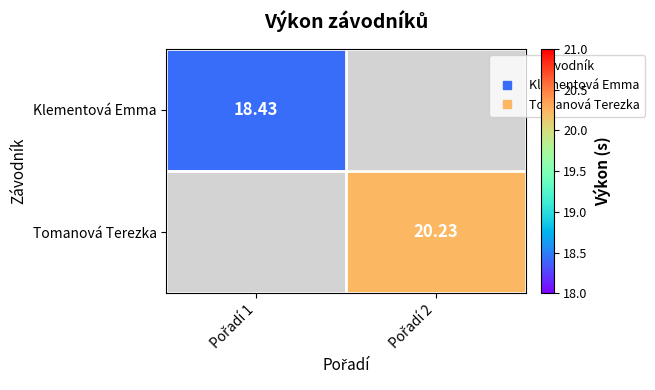

How many distinct data groups are displayed?

2